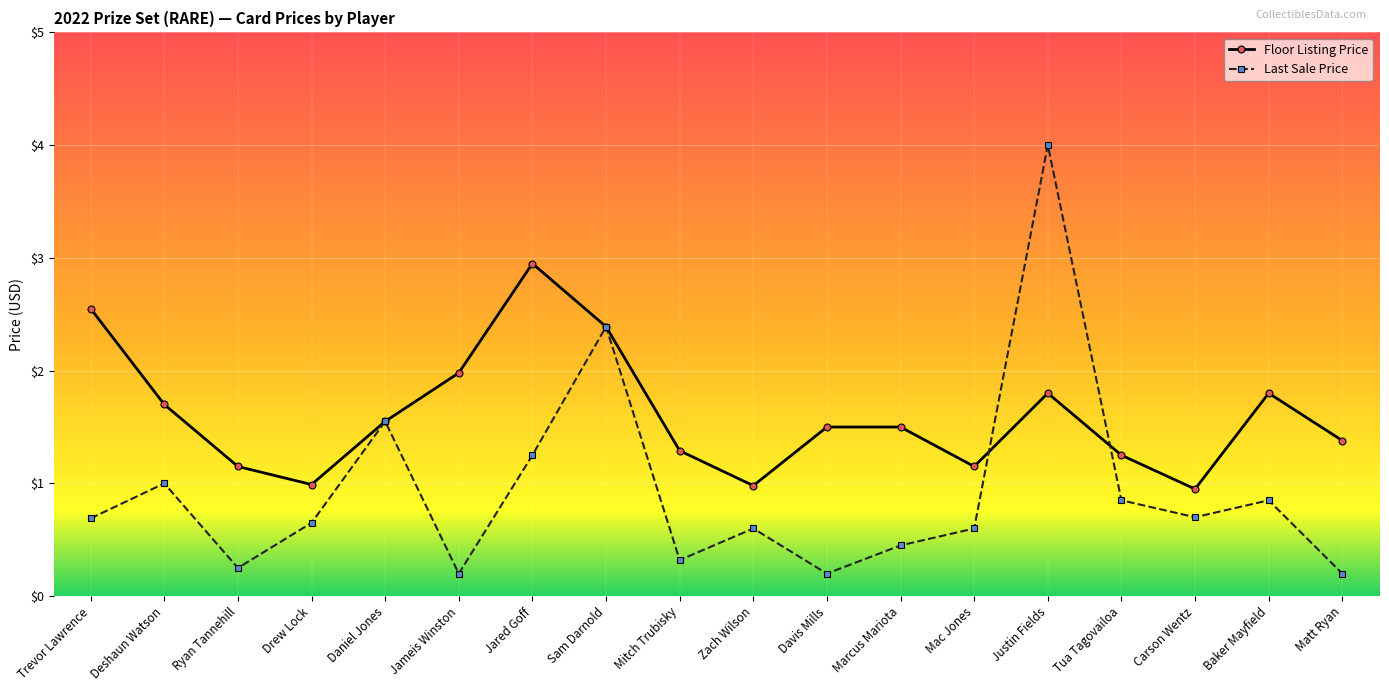

What is the maximum value for Floor Listing Price?

3.0